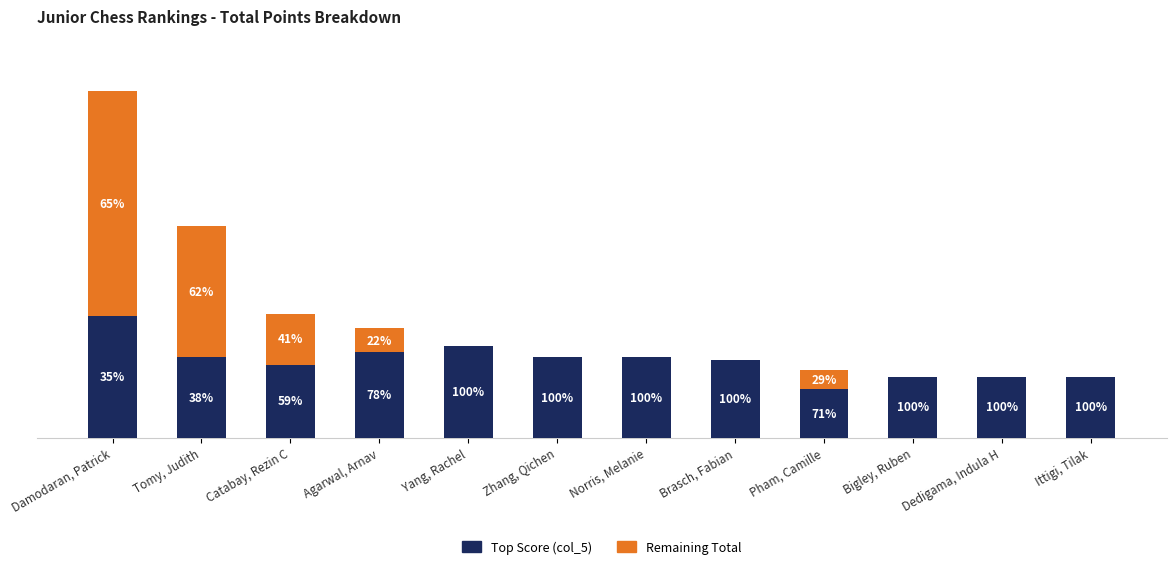

What is the sum of the Remaining Total values at Damodaran, Patrick and Catabay, Rezin C?

227